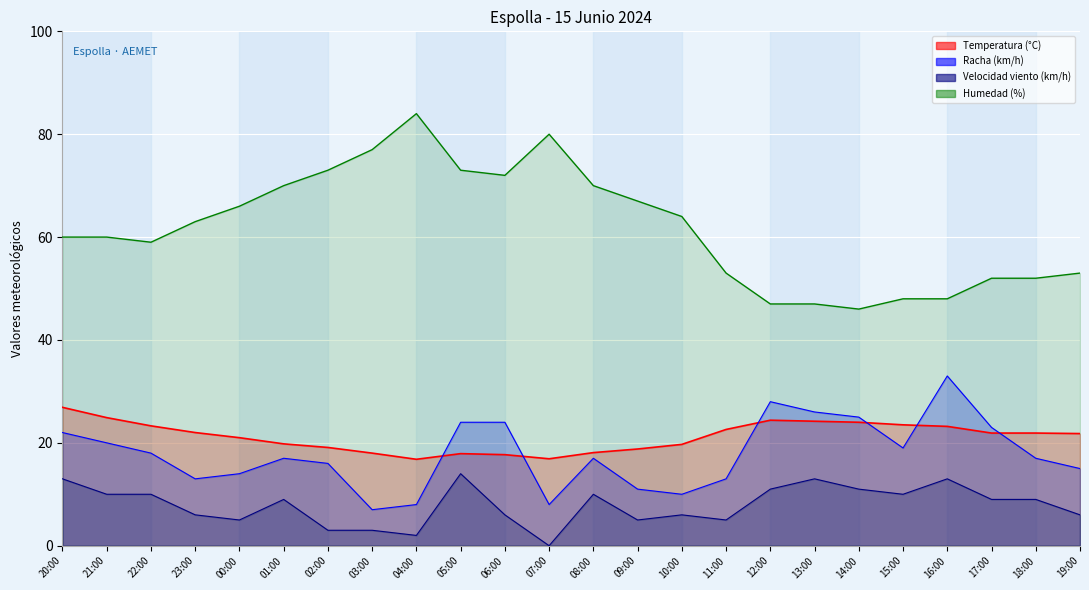

Rank the series at 21:00 from highest to lowest value.

Humedad (%), Temperatura (°C), Racha (km/h), Velocidad del viento (km/h)